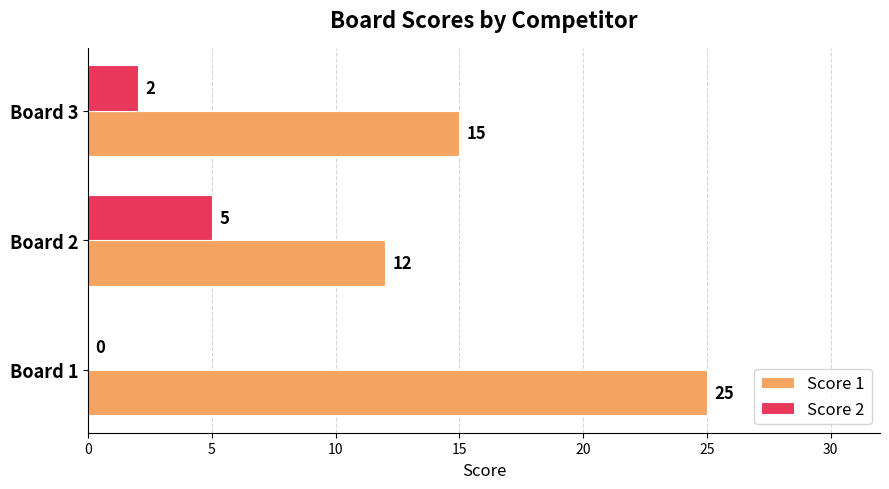

Which series has the largest total across all categories?

Score 1